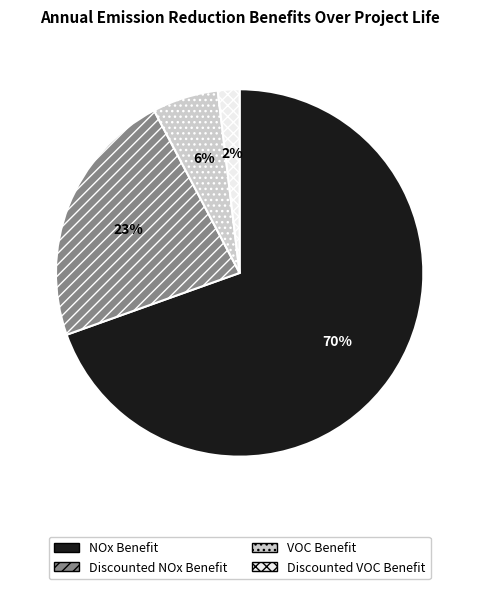

Is it true that VOC Benefit is 6% of the pie?

True